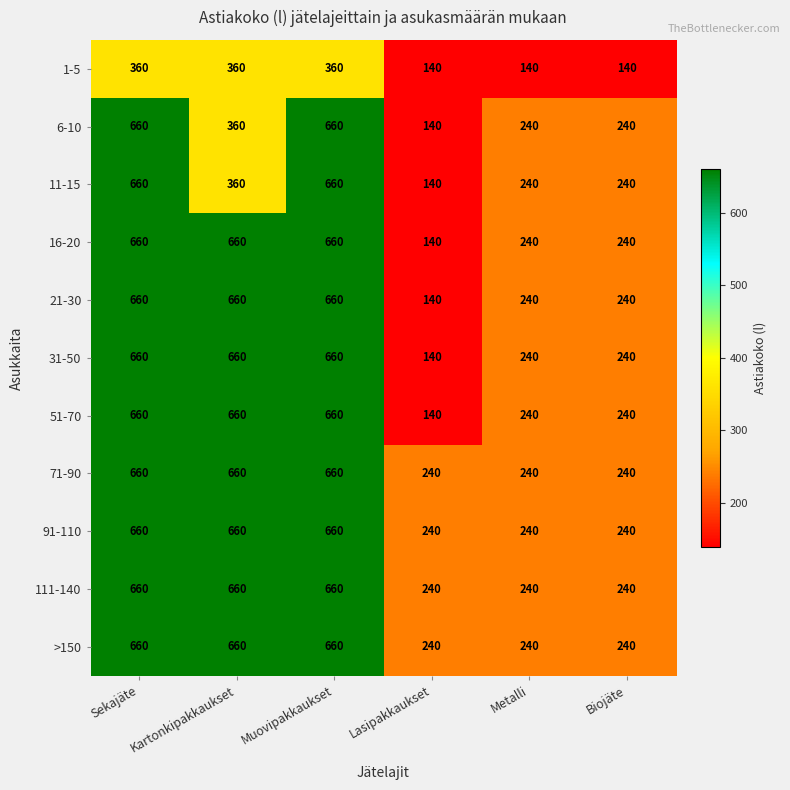

Which category has the lowest value in the 6-10 series?

Lasipakkaukset